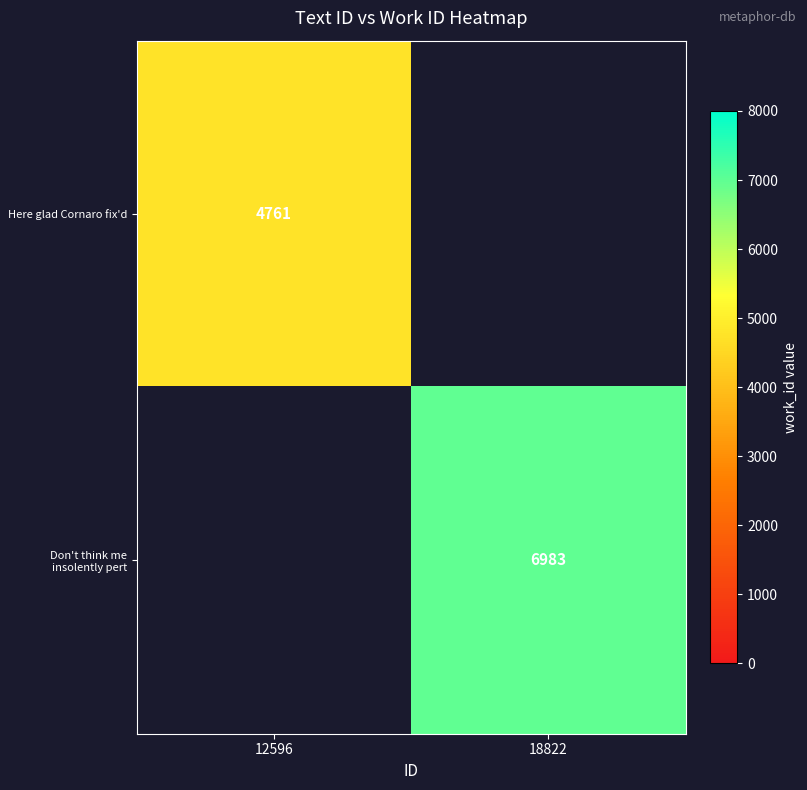

Is it true that Here glad Cornaro fix'd equals 4761 at 12596?

True